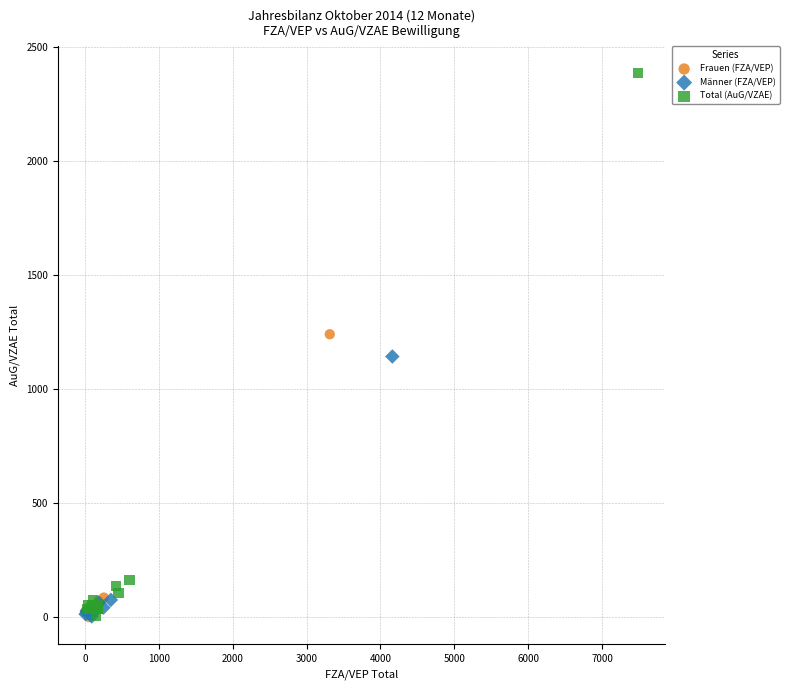

What are all the series names shown in the legend?

Frauen (FZA/VEP), Männer (FZA/VEP), Total (AuG/VZAE)